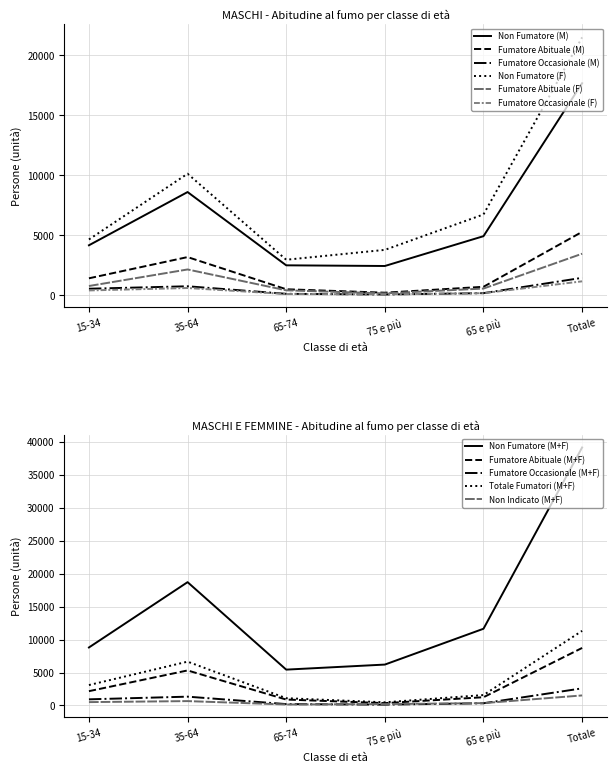

What is the label of the 6th point from the left?

Totale